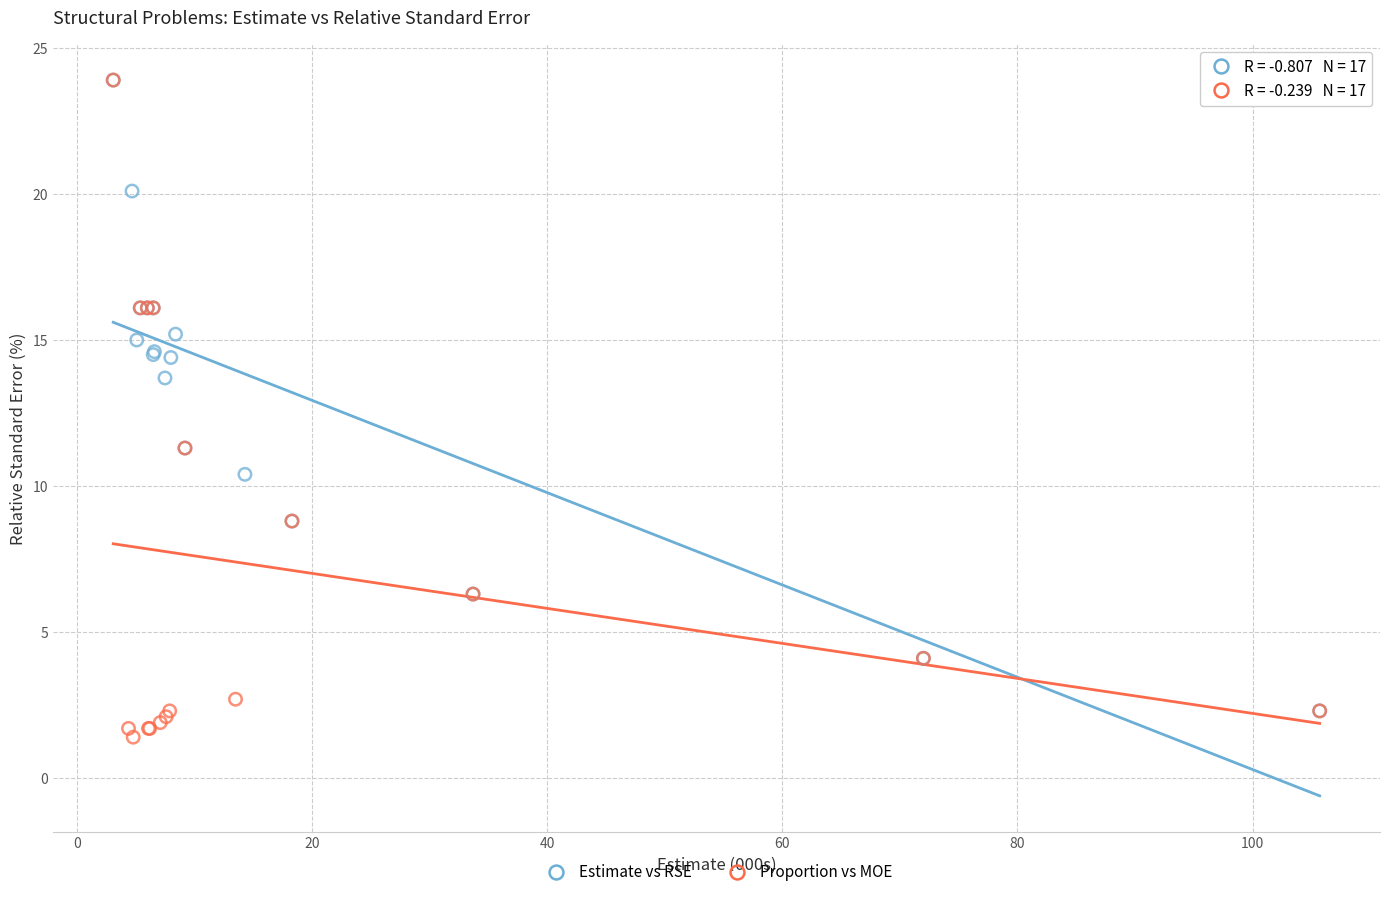

What are all the series names shown in the legend?

Estimate vs RSE, Proportion vs MOE